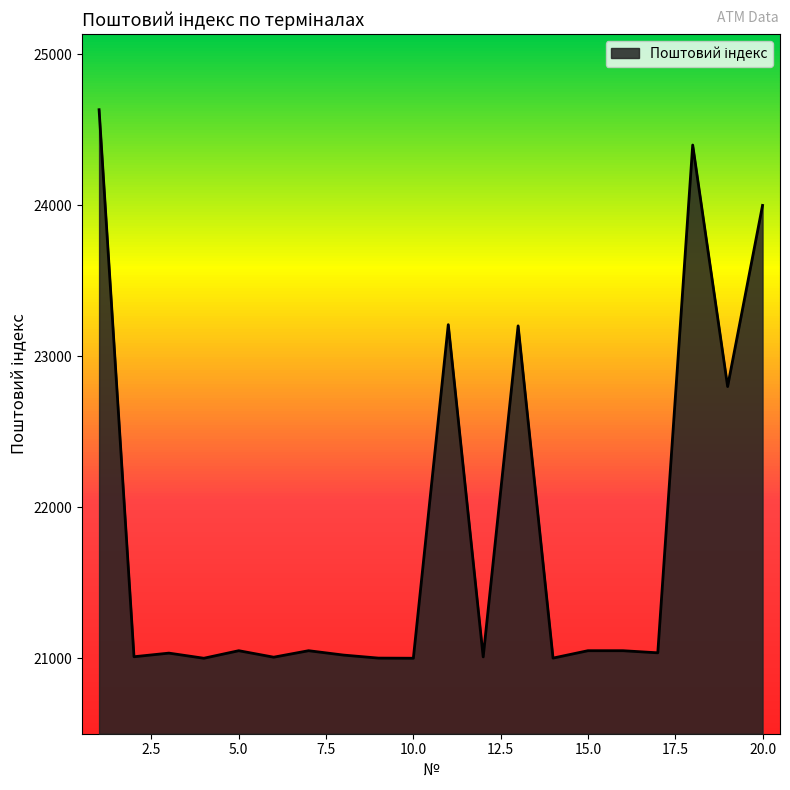

What is the smallest value displayed?

21000